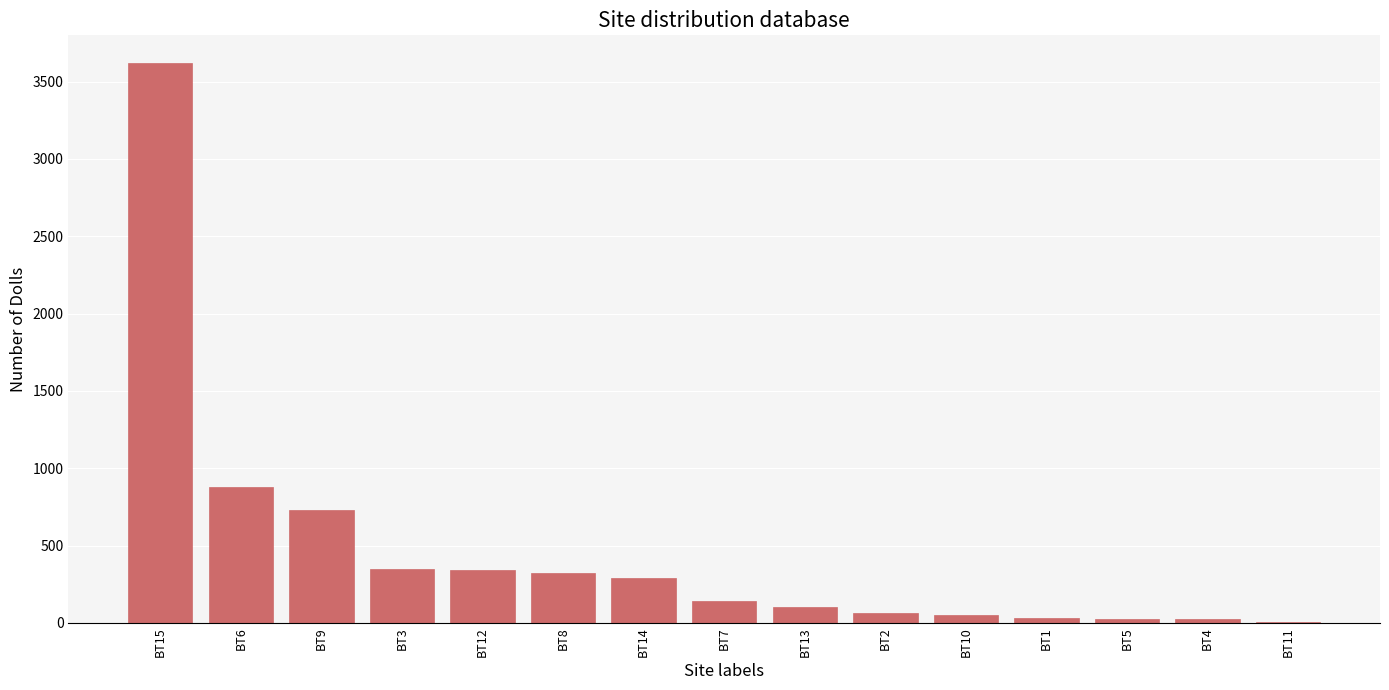

Are the bars horizontal?

No